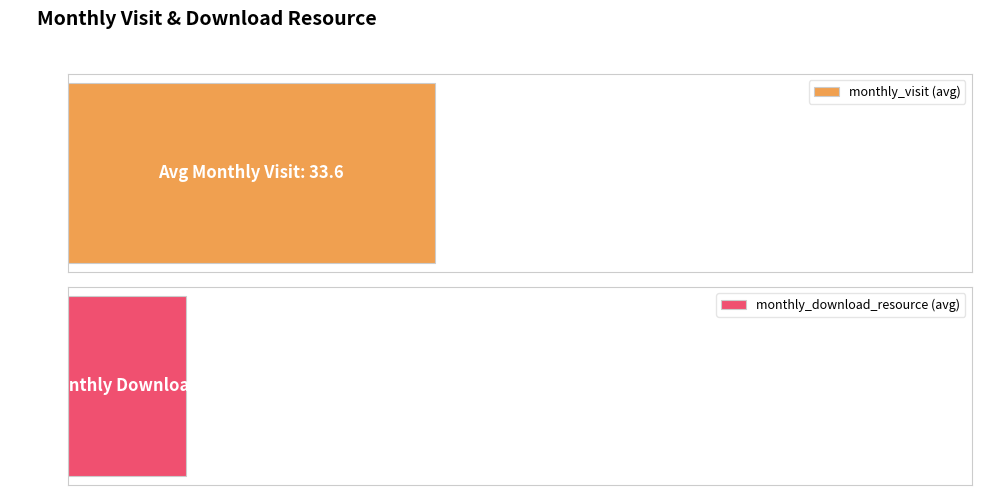

Is it true that monthly_visit equals 2 at 2024-05?

False